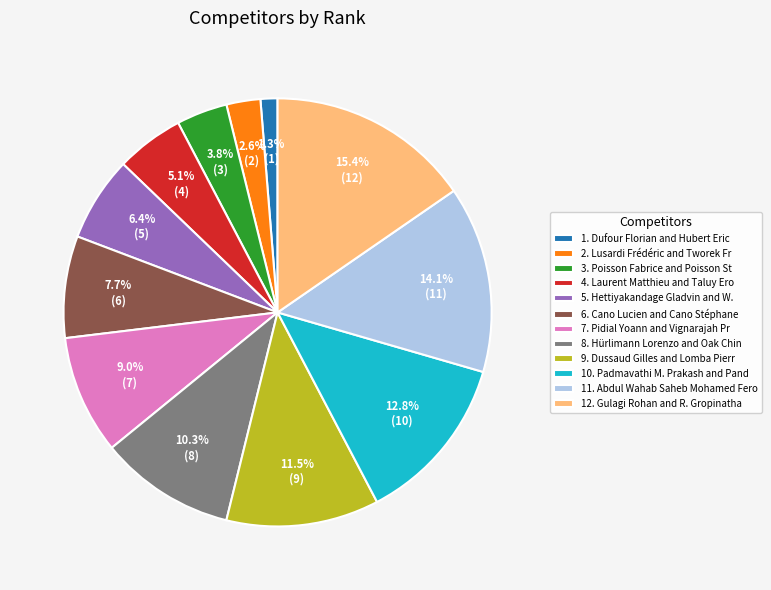

Do 4. Laurent Matthieu and Taluy Ero and 1. Dufour Florian and Hubert Eric together represent more than half of the pie?

No